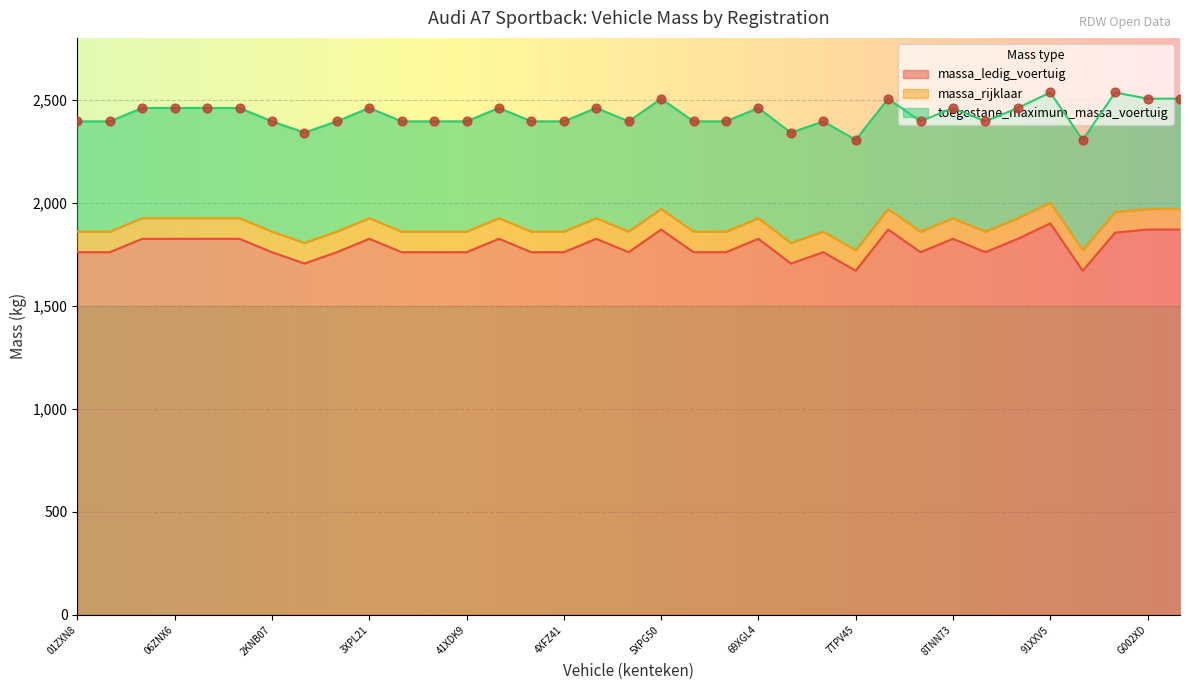

Which series reaches the minimum Y coordinate?

massa_ledig_voertuig